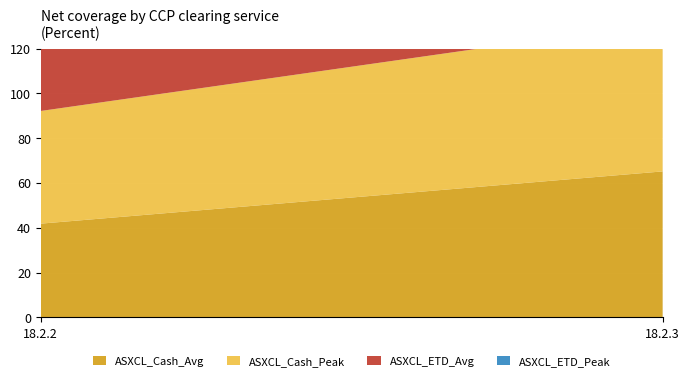

Reading left to right, list all the values displayed in this chart.

ASXCL_Cash_Avg: 18.2.2=41.9	18.2.3=65.2
ASXCL_Cash_Peak: 18.2.2=50.3	18.2.3=66.5
ASXCL_ETD_Avg: 18.2.2=70.5	18.2.3=85.8
ASXCL_ETD_Peak: 18.2.2=81.1	18.2.3=86.5